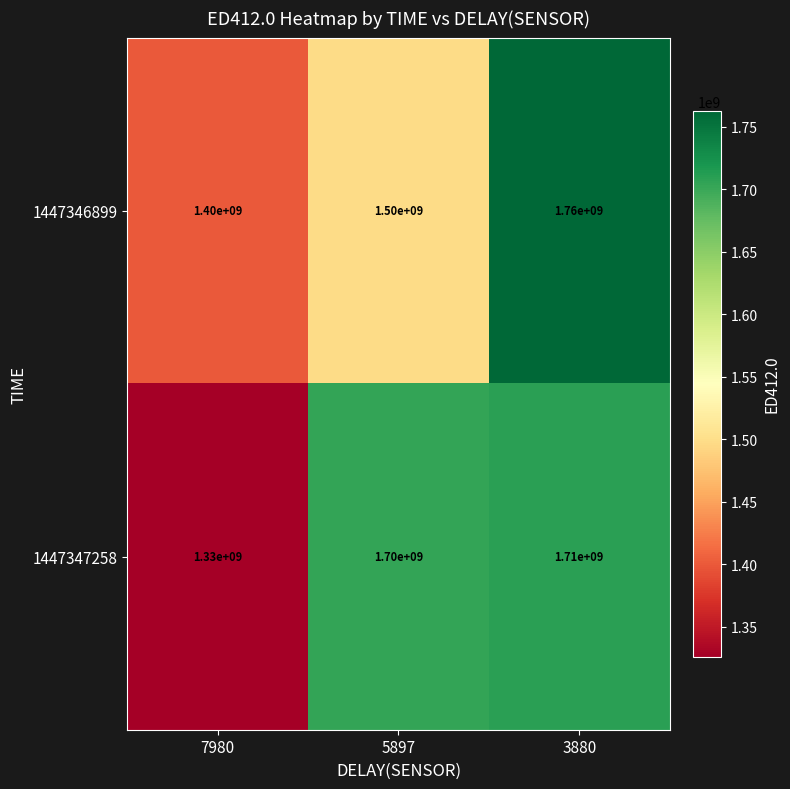

At which category does the chart reach its minimum across all series?

7980